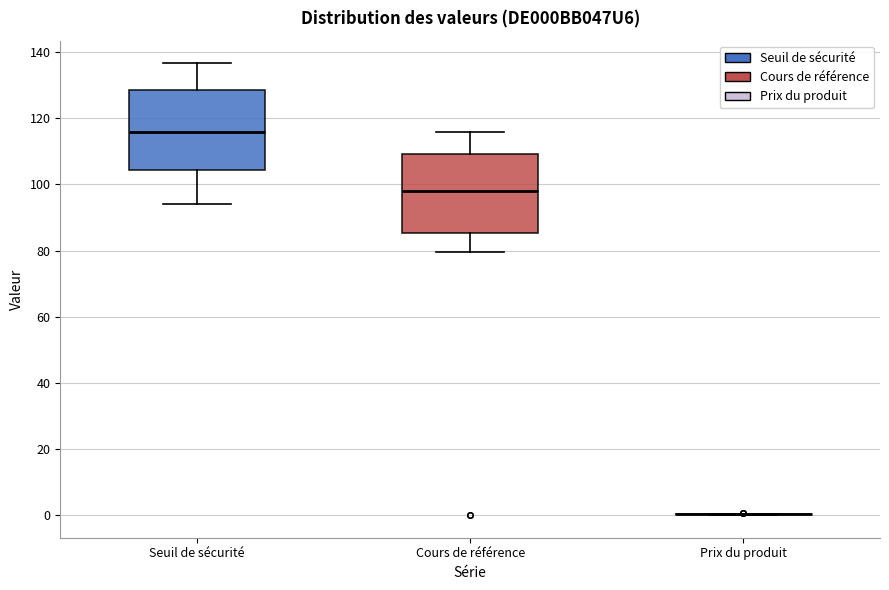

Reading left to right, transcribe this box plot: for each box, give where its median line is, the range the box spans, and where its two whiskers end, as read against the y-axis. The values are not printed on the chart, so give them approximately, as read against the axis.

Seuil de sécurité: median 116, box 104 to 128, whiskers 94 to 136
Cours de référence: median 98, box 86 to 110, whiskers 80 to 116
Prix du produit: box collapsed to a line at 0, whiskers 0 to 0